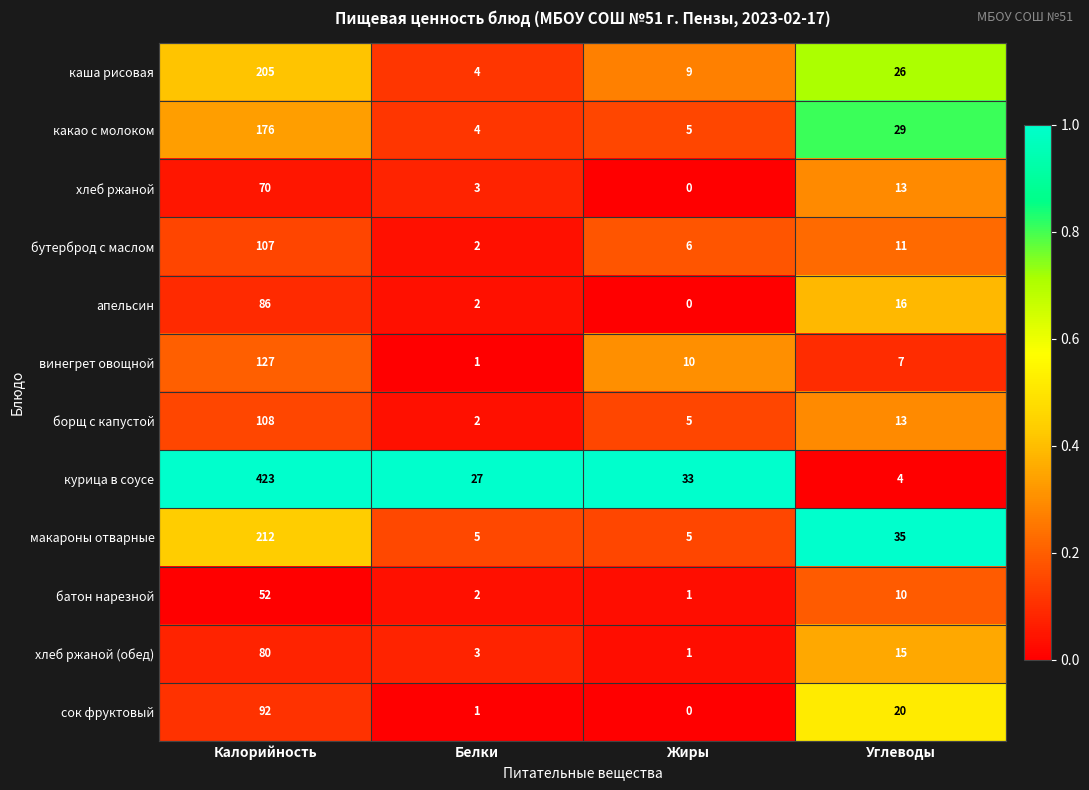

At which category does the chart reach its peak across all series?

Калорийность